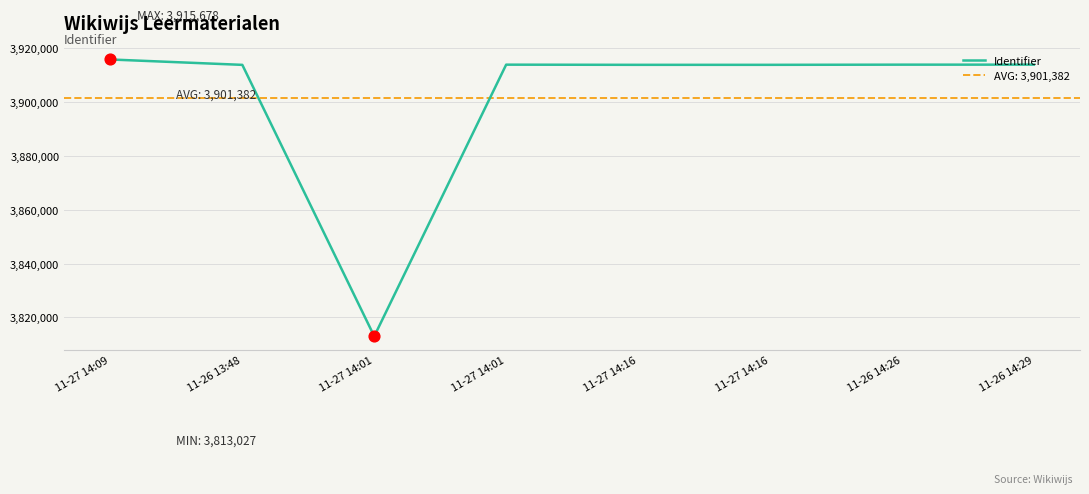

What is the change in value from 11-27 14:01 to 11-26 14:29?

+7